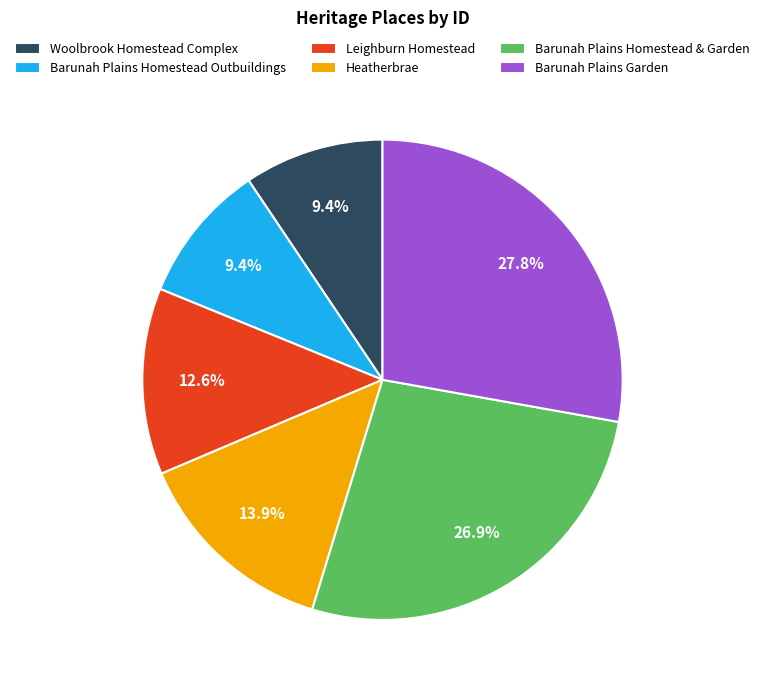

Which category has the biggest portion of the pie?

Barunah Plains Garden